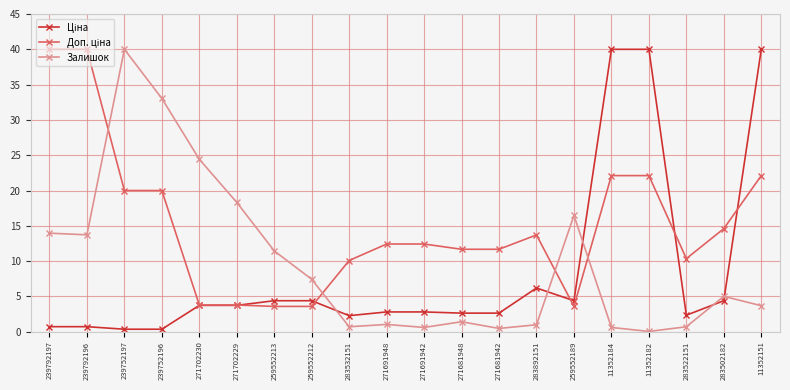

Is it true that Залишок equals 7.4 at 259552212?

True